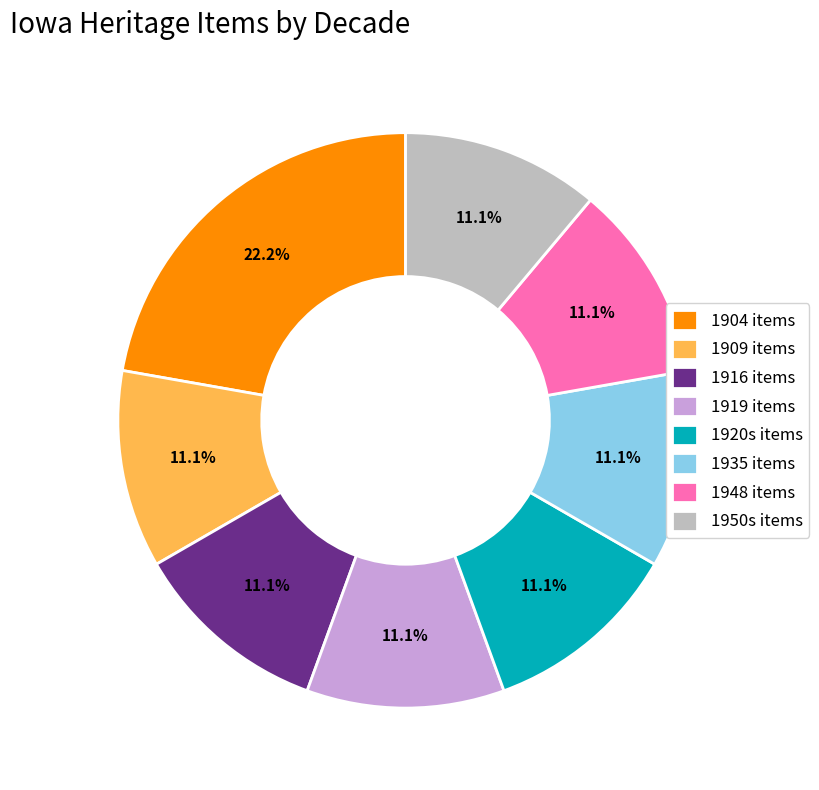

To the nearest percent, what is the difference between the largest and smallest slice percentages?

11%